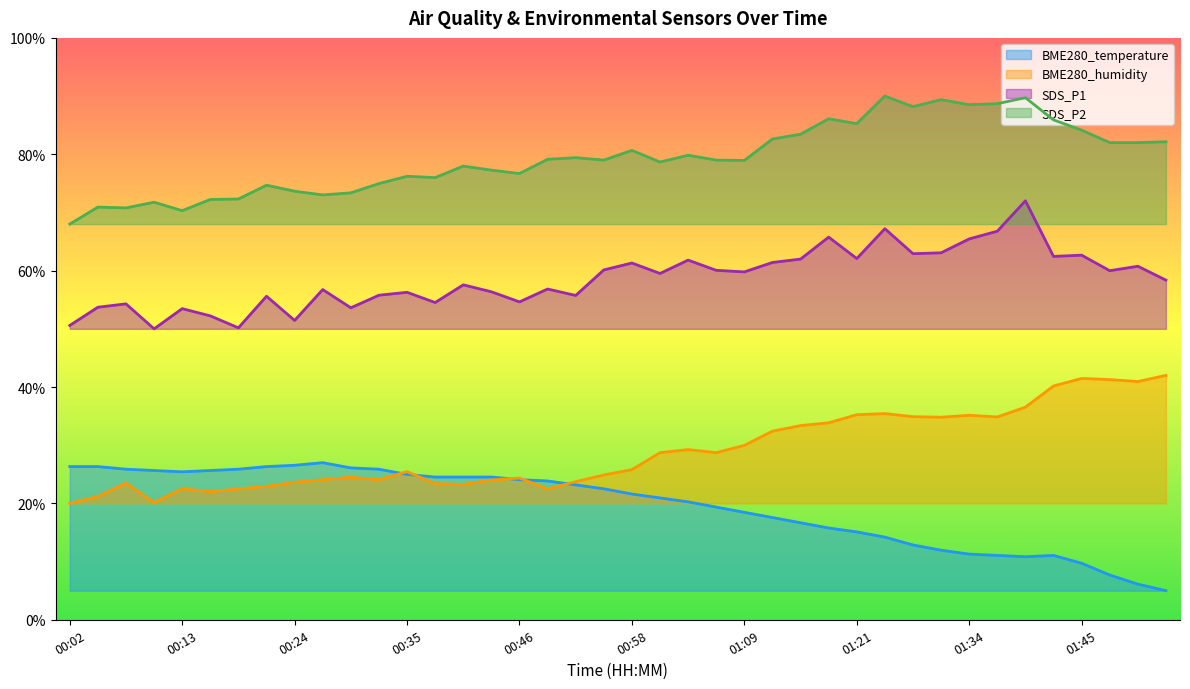

What is the maximum value shown in the chart?

90.0